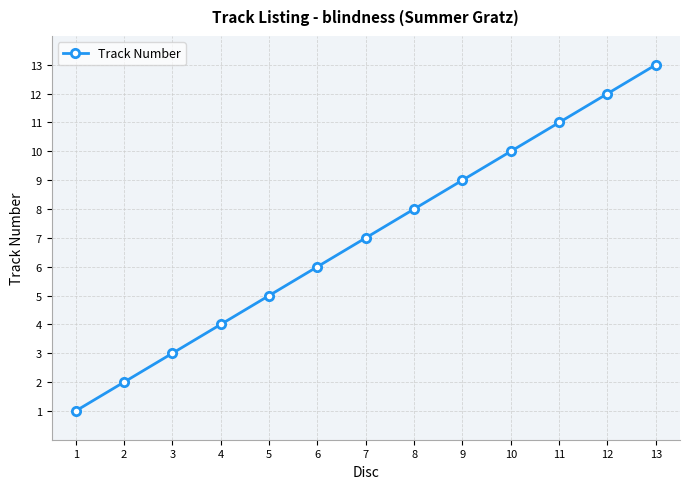

The value at 8 is 8. True or false?

True